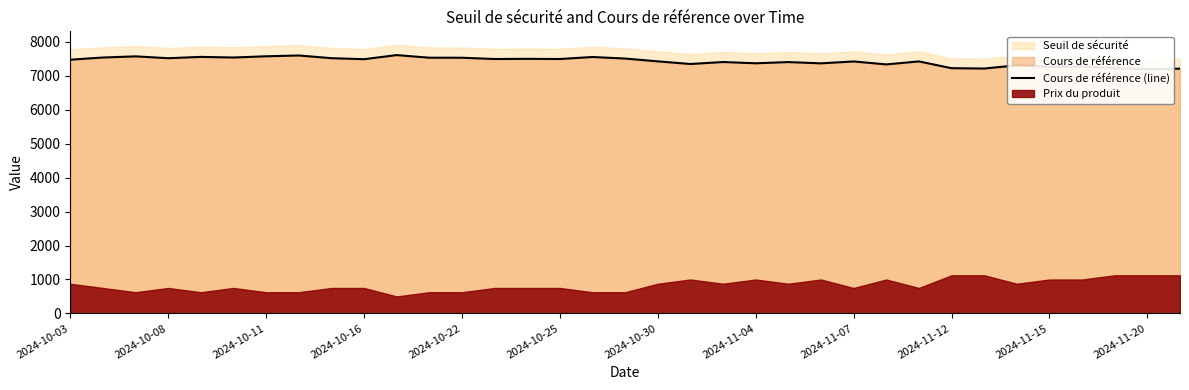

How many lines are shown in the chart?

1